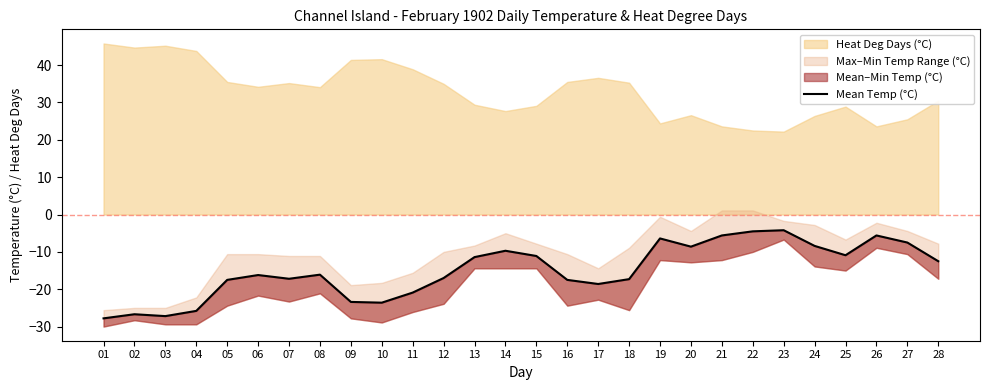

What is the value of the 20th point from the left?

-8.6